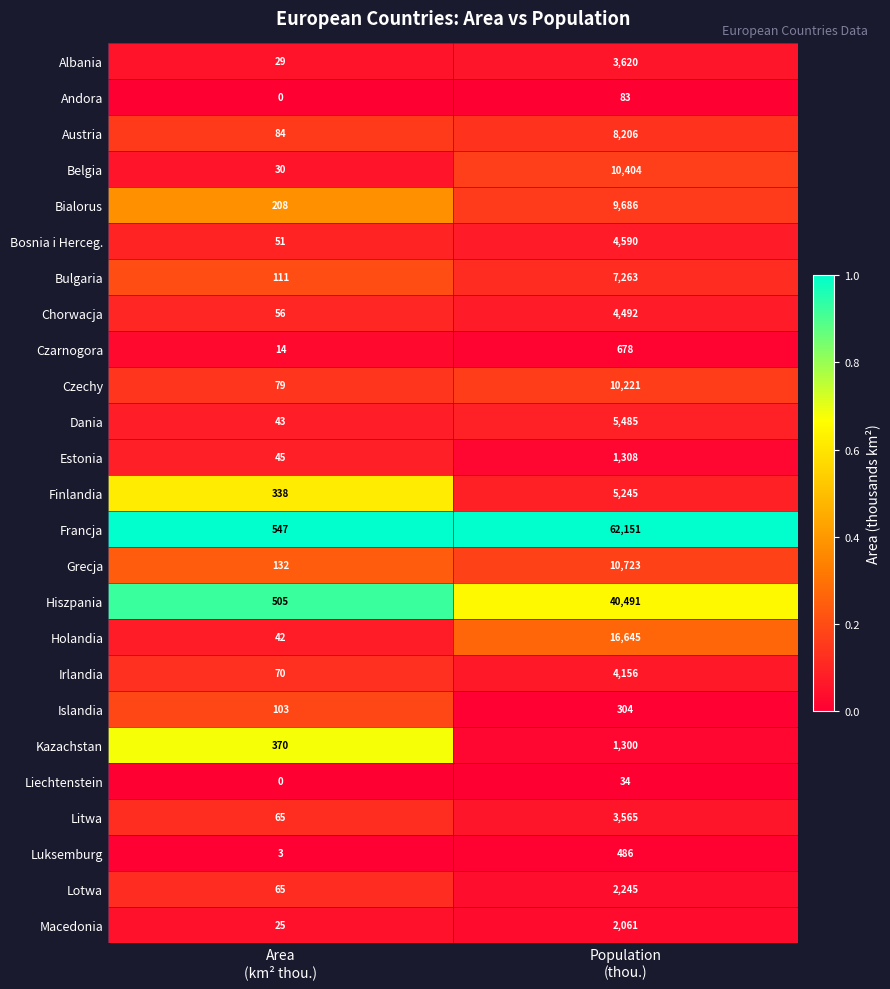

At which category is the sum across all series the highest?

Population
(thou.)